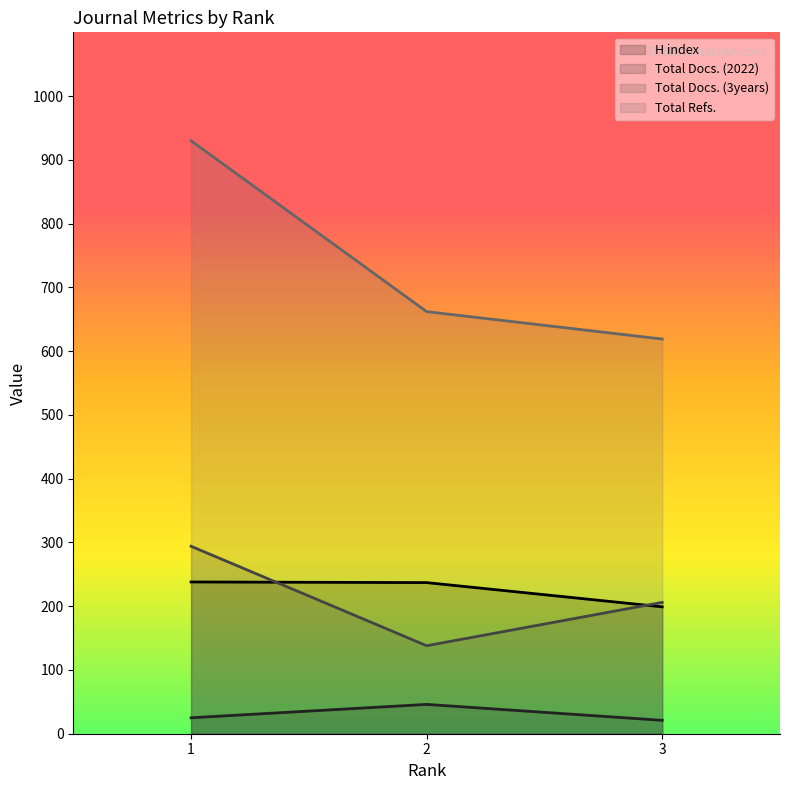

How many lines are shown in the chart?

4